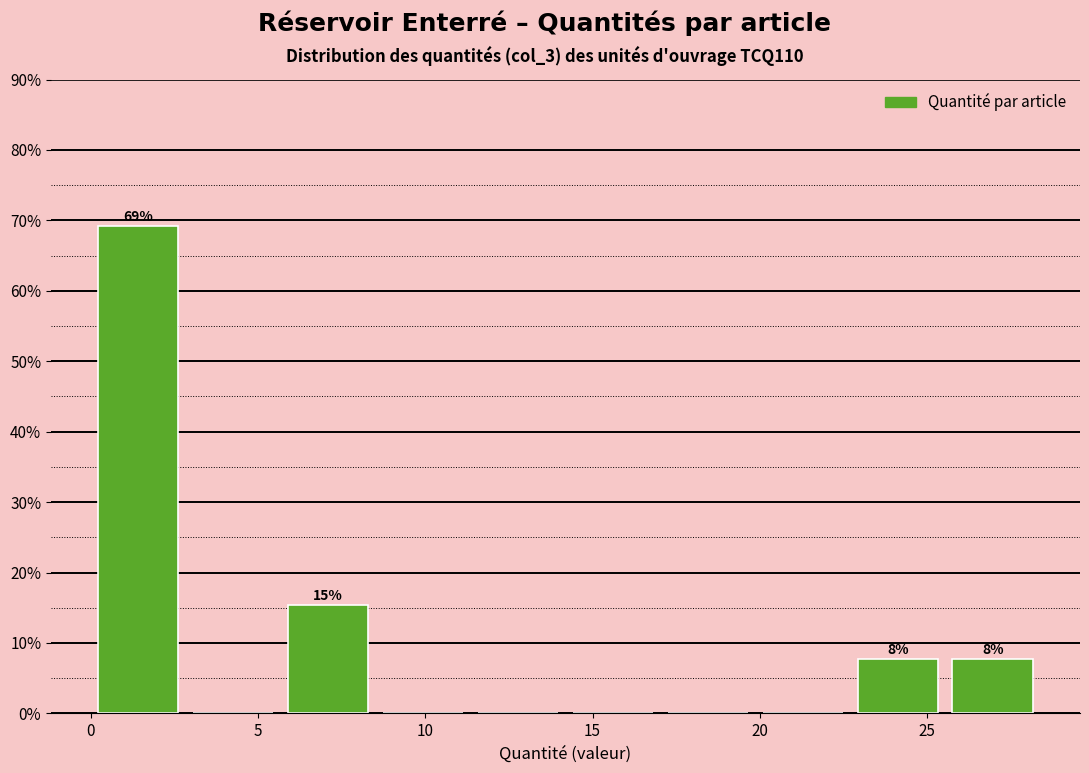

Over which range of the x-axis is the bar tallest?

0.0 to 3.0